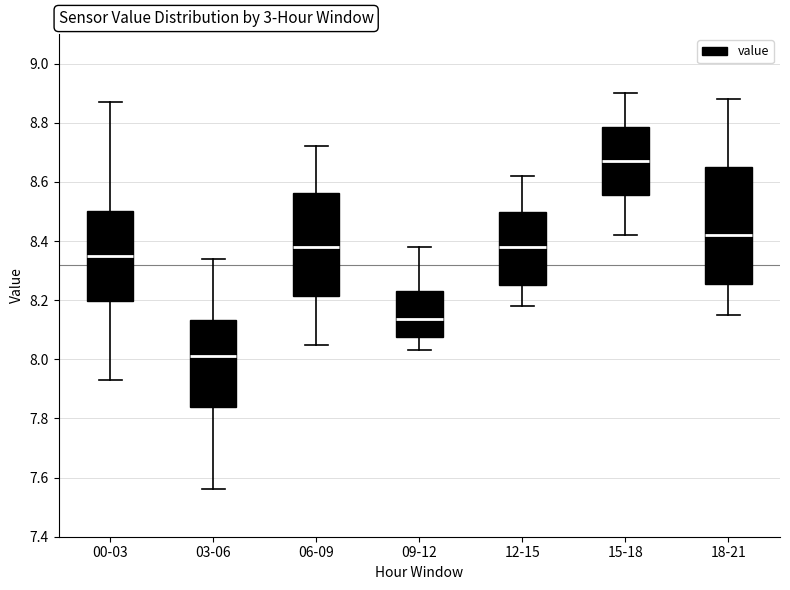

Which box is the tallest, from its lower edge to its upper edge?

18-21